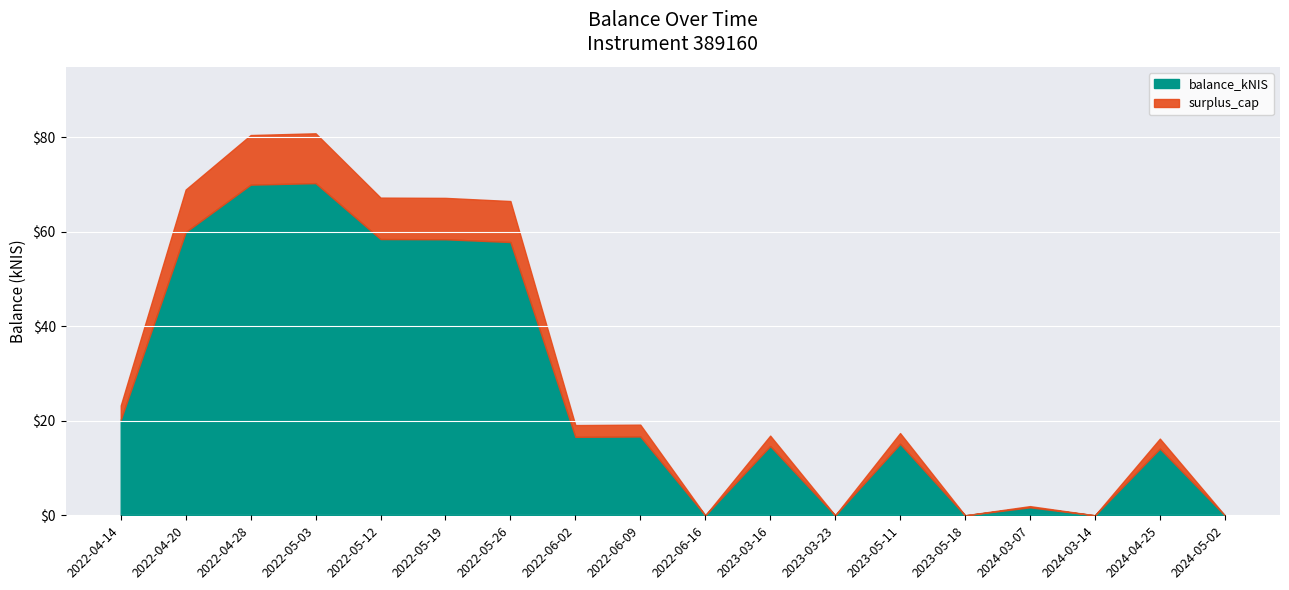

How many lines are shown in the chart?

2